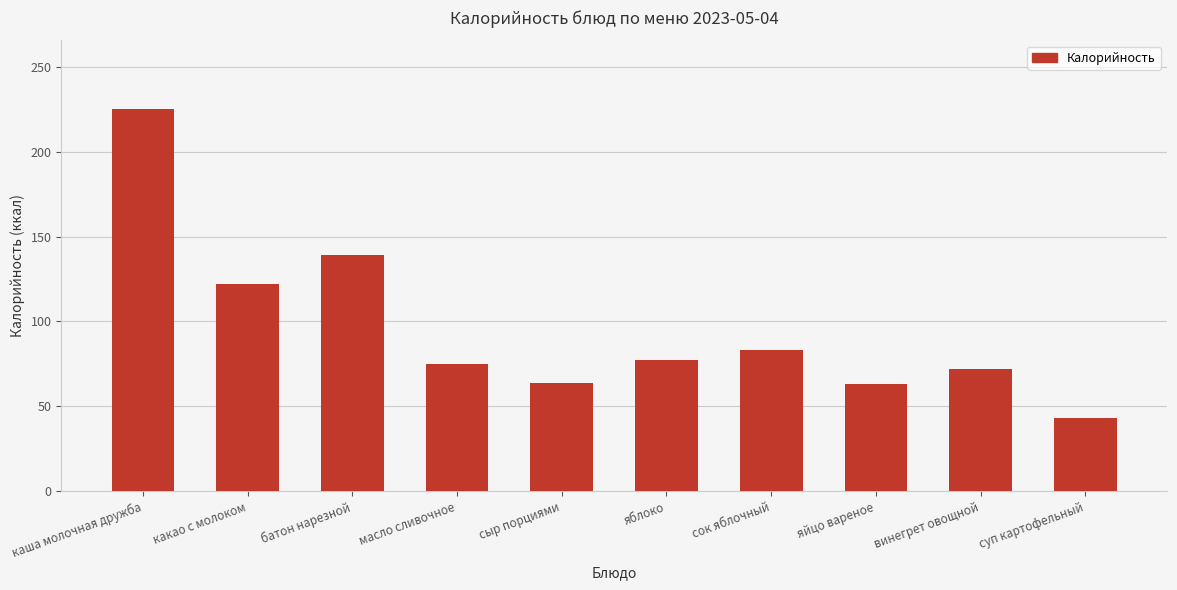

True or false: the data shows 46 at масло сливочное.

False